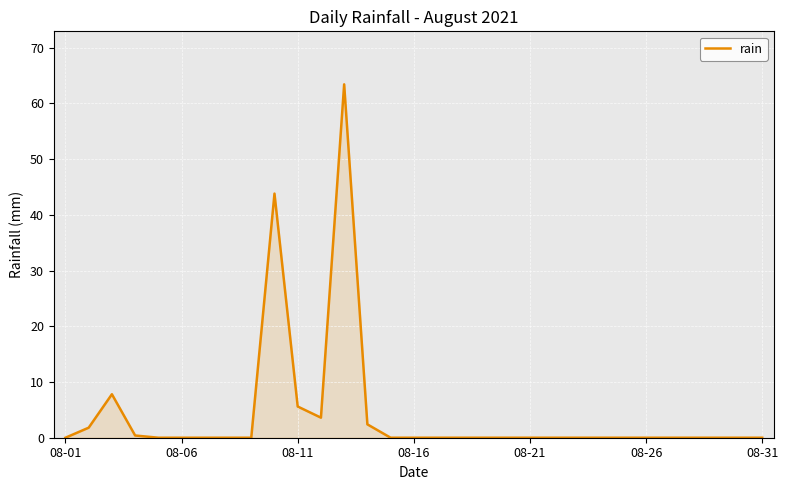

How many lines are shown in the chart?

1